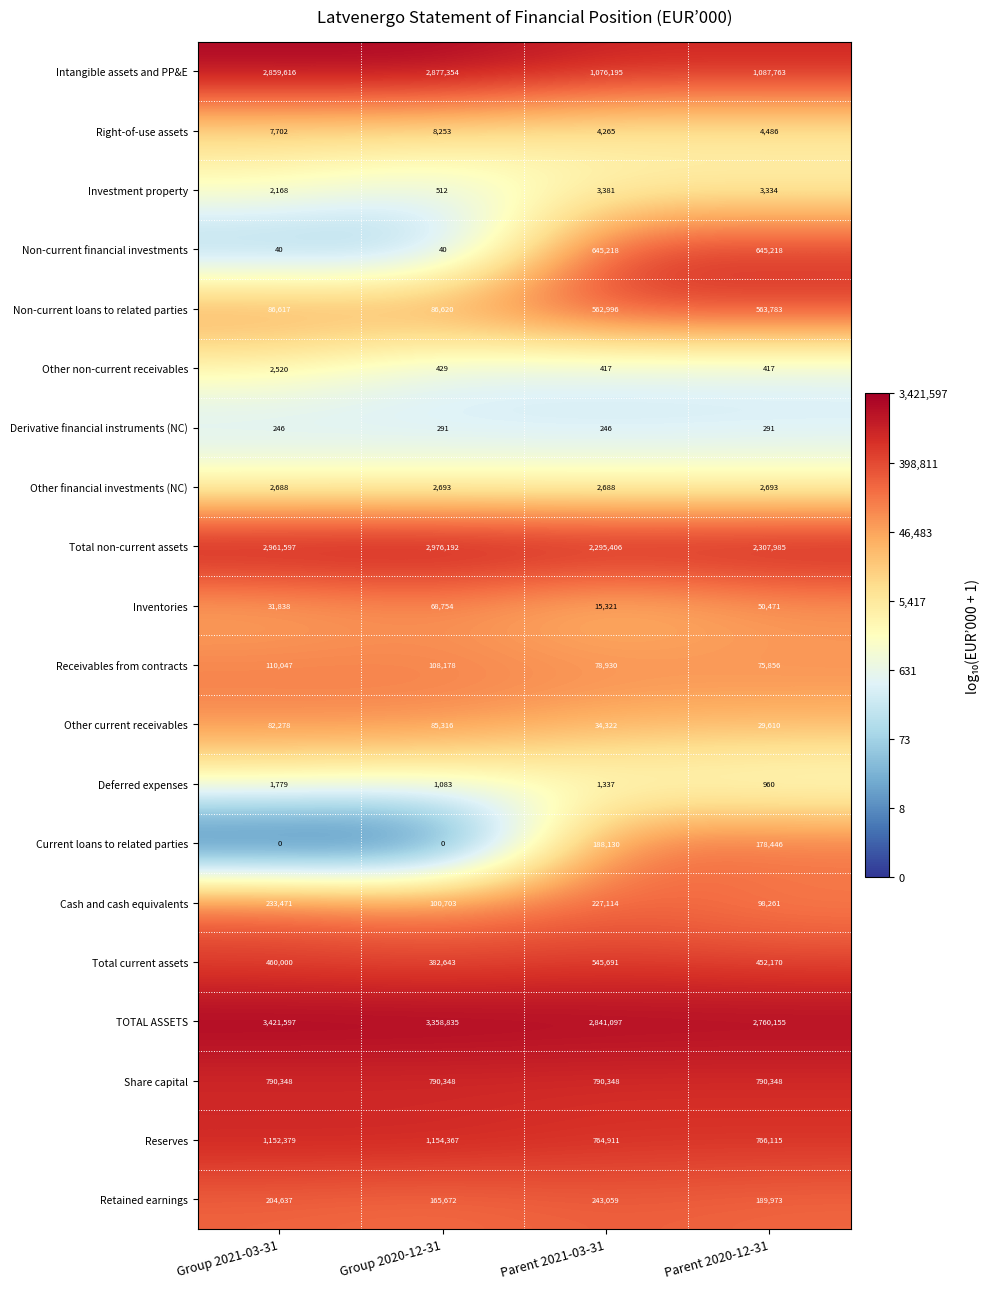

The Total non-current assets series shows 2295406 at Parent 2021-03-31. True or false?

True